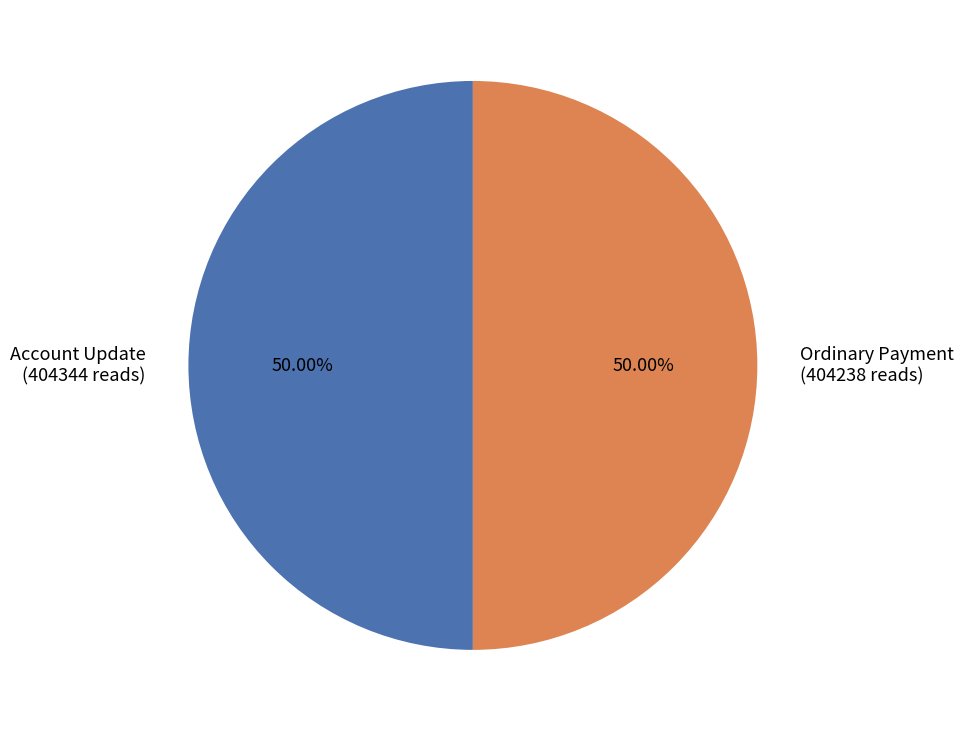

Is the sum of Account Update (404344 reads) and Ordinary Payment (404238 reads) greater than half?

Yes